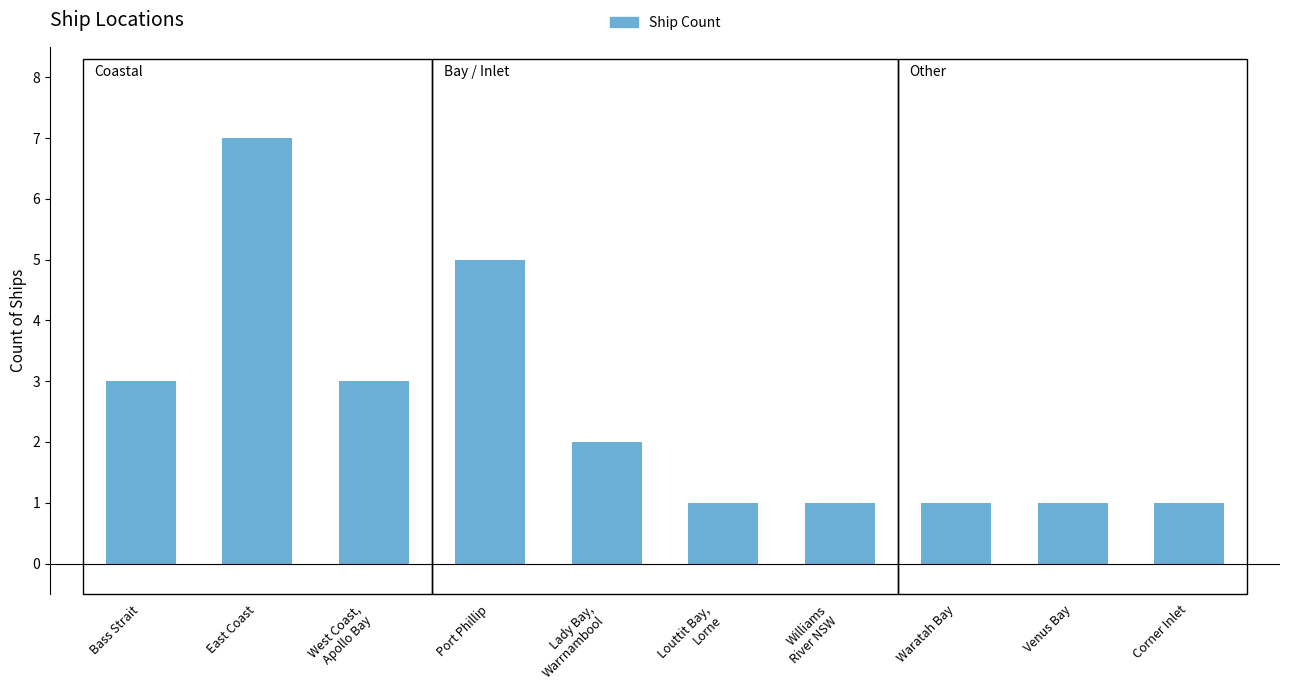

What is the minimum value shown in the chart?

1